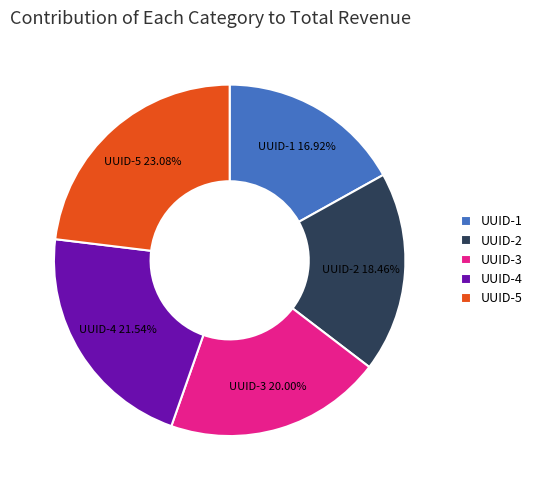

Which has a higher value, UUID-4 or UUID-2?

UUID-4